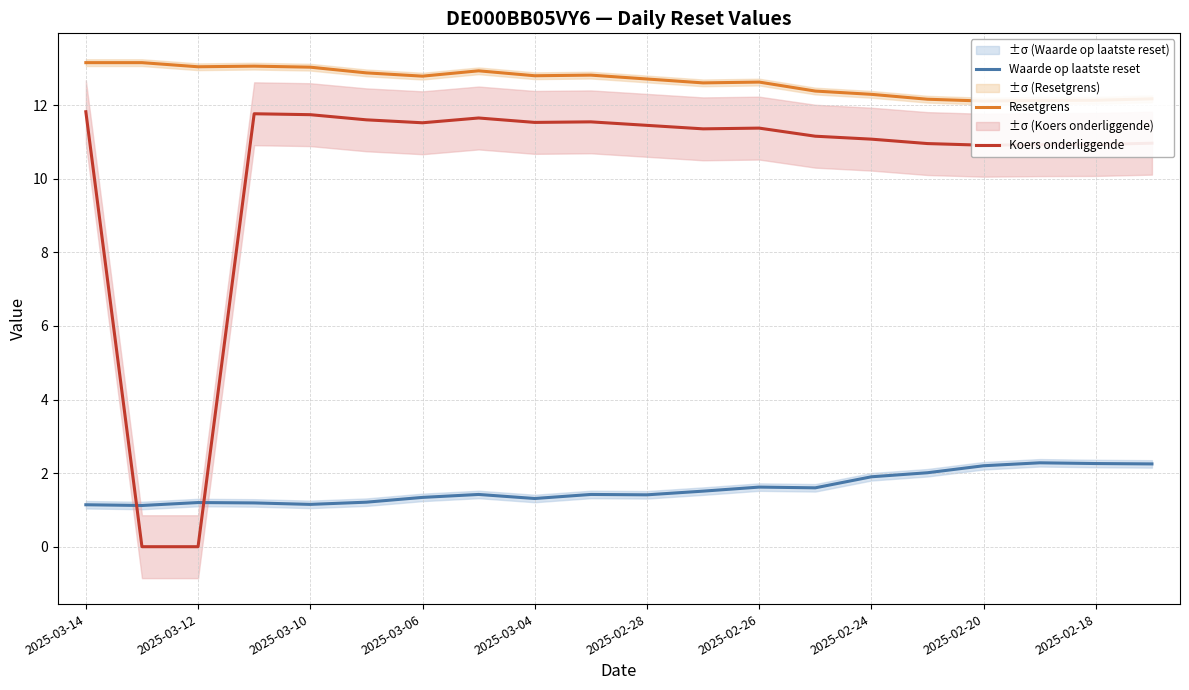

True or false: Koers onderliggende has a value of 11.7 at 2025-03-10.

True